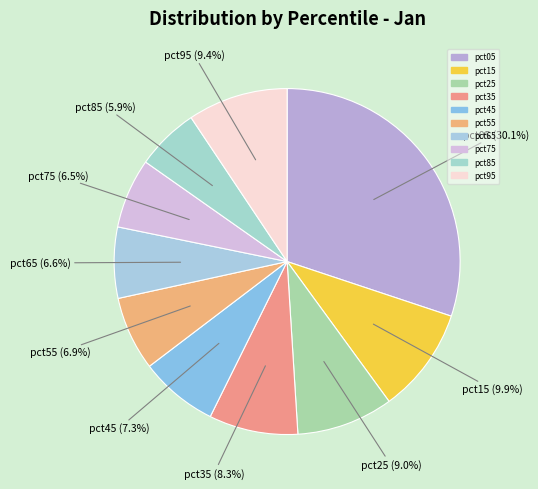

To the nearest percent, what is the average slice percentage?

10%